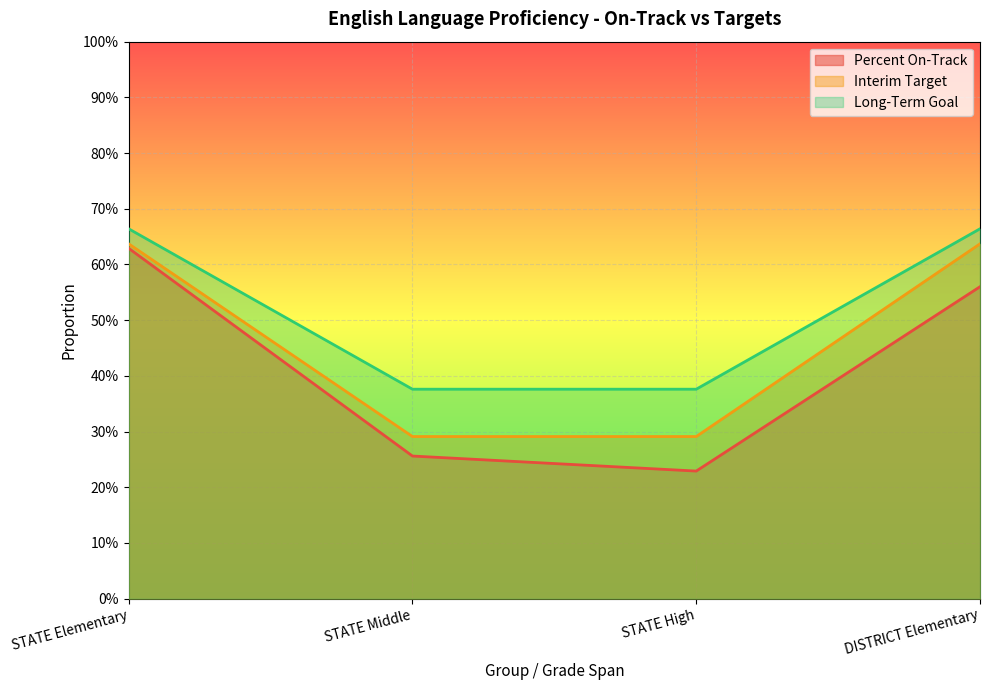

True or false: Interim Target has more than 2 interior local peaks.

False